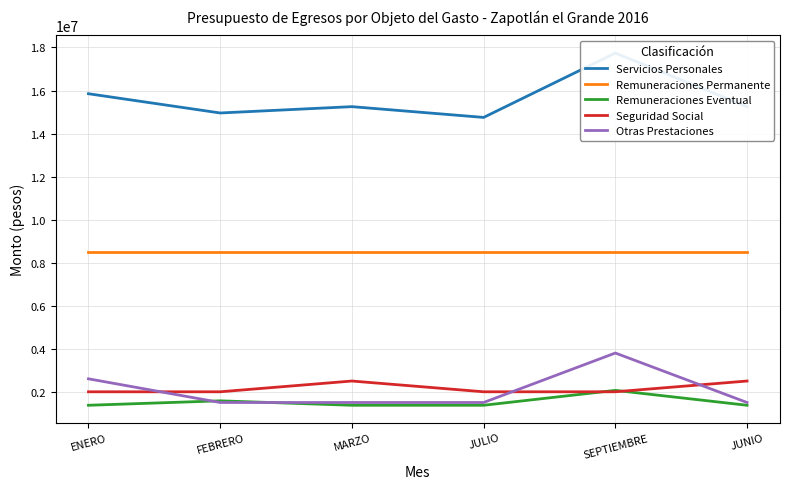

How many data points does each series have?

6